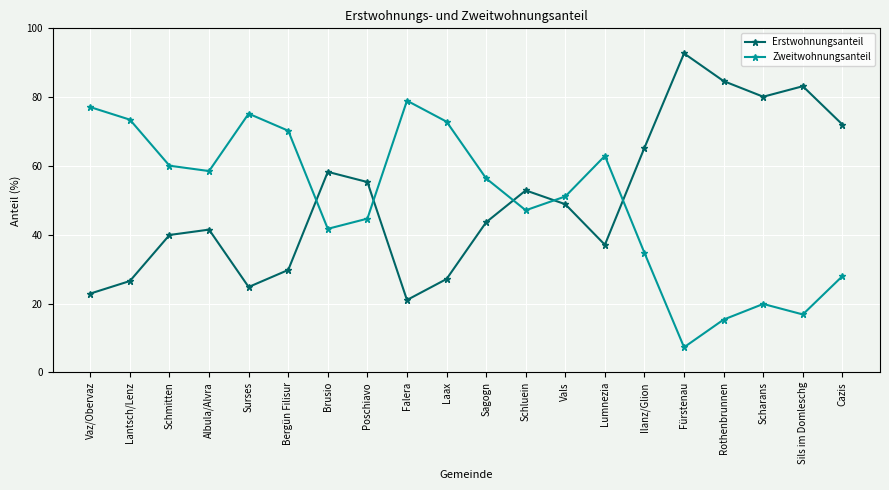

The Zweitwohnungsanteil series shows 51.1 at Vals. True or false?

True